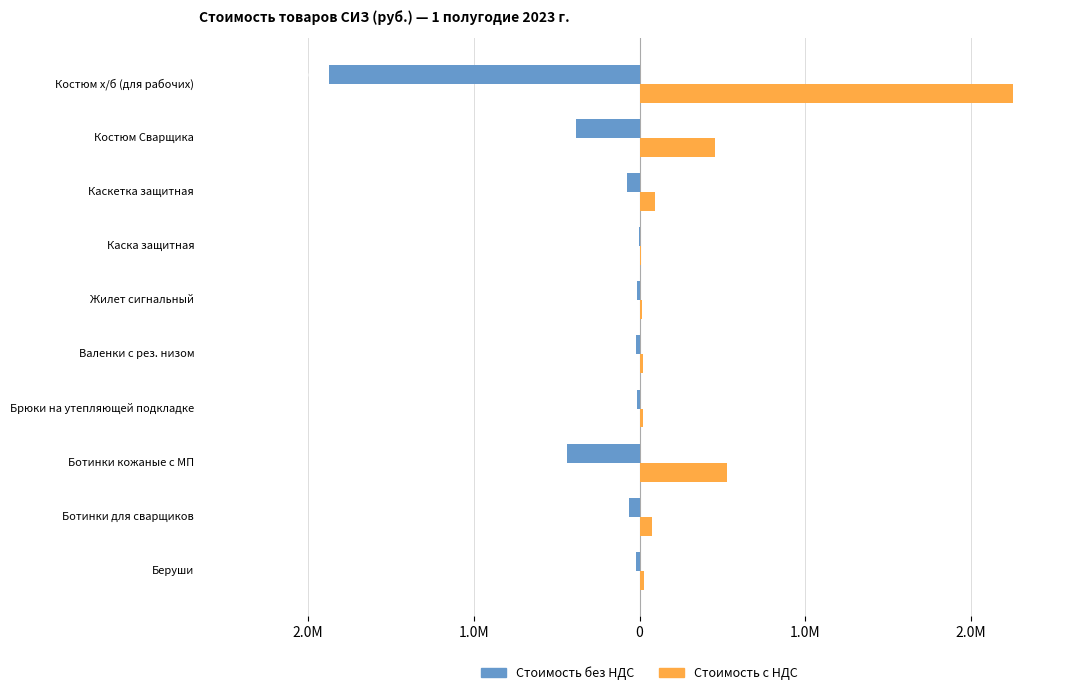

What are all the series names shown in the legend?

Стоимость без НДС, Стоимость с НДС